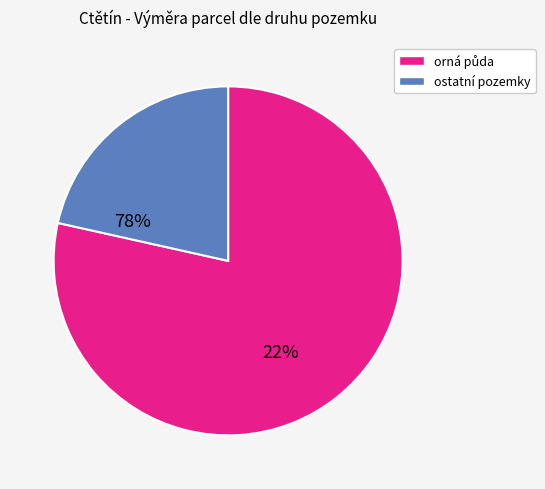

Is there any slice that represents more than half of the pie?

Yes